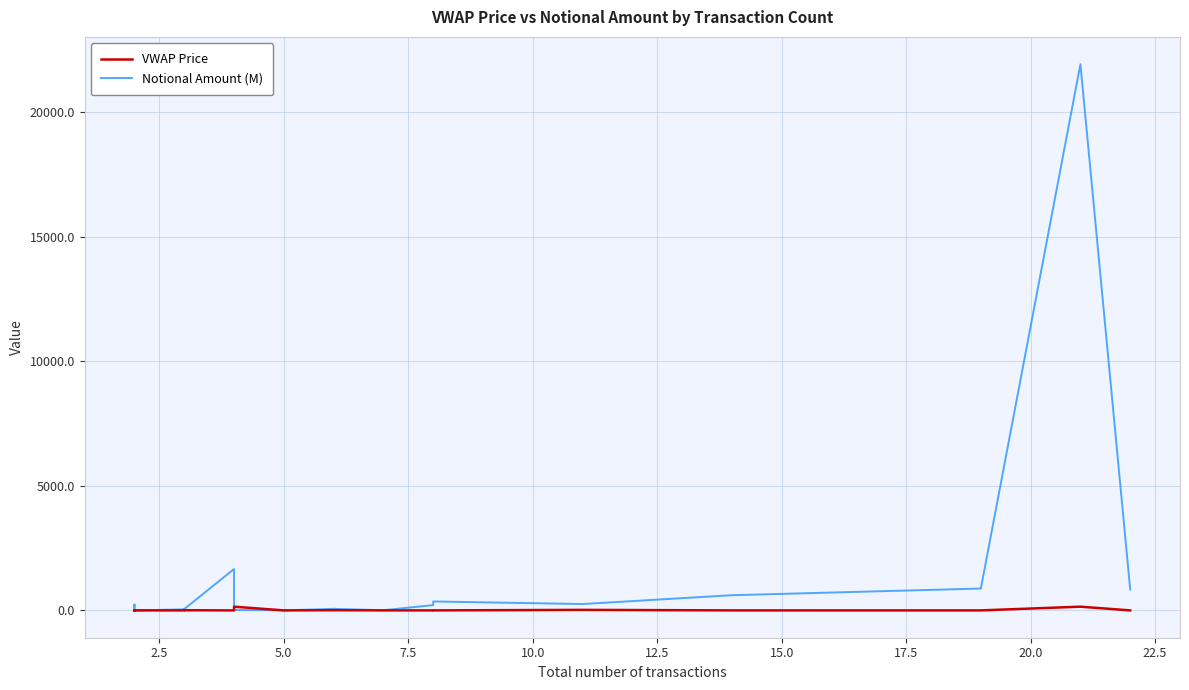

How many times do Notional Amount (M) and VWAP Price cross each other?

4